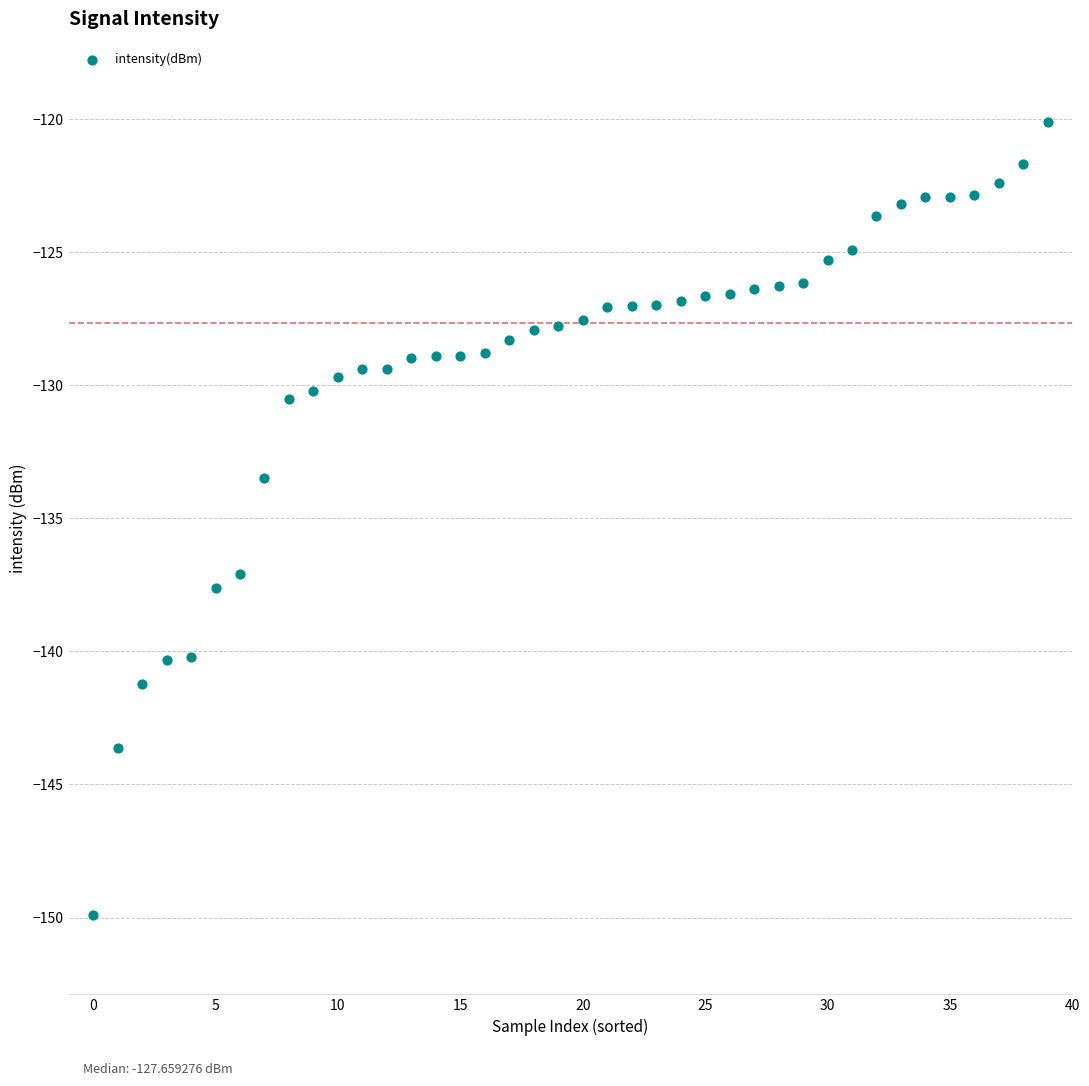

What is the range of Y values (max minus min)?

29.8